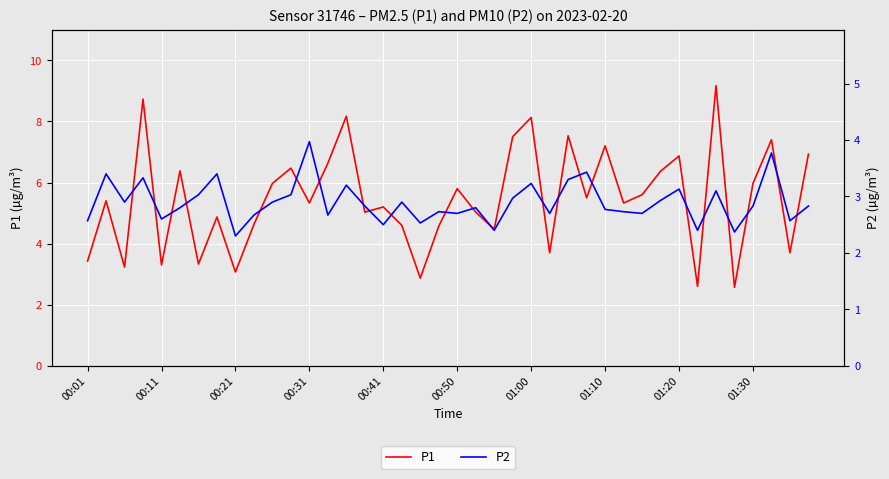

List the series in order of their overall mean, highest first.

P1, P2